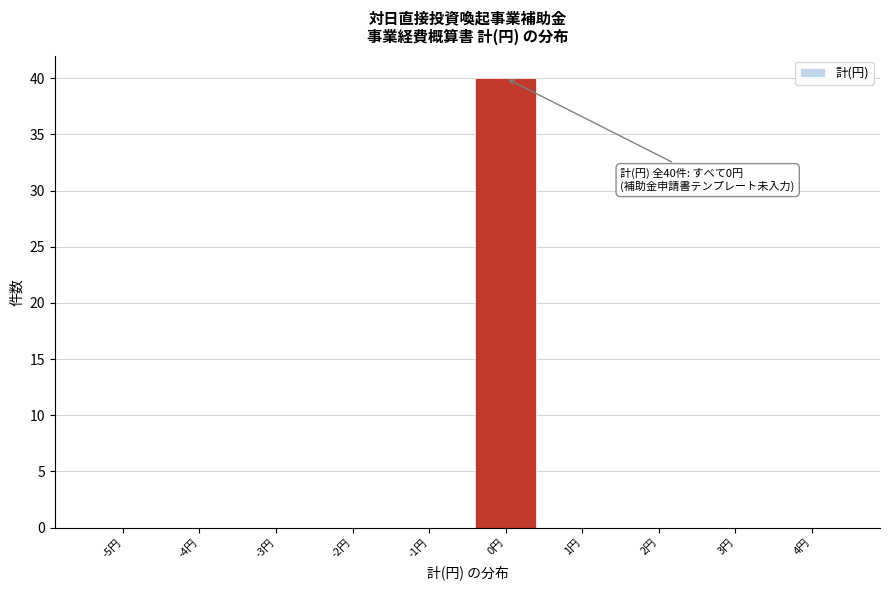

Reading left to right, extract all data points from this chart.

-5円=0	-4円=0	-3円=0	-2円=0	-1円=0	0円=40	1円=0	2円=0	3円=0	4円=0